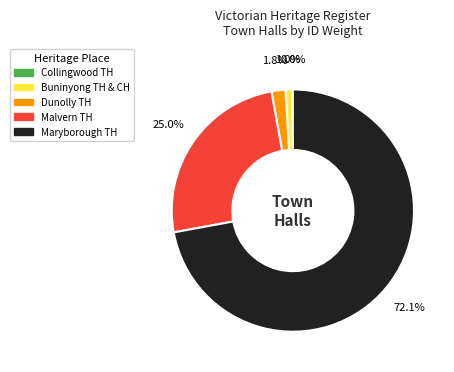

To the nearest percent, what is the average slice percentage?

20%